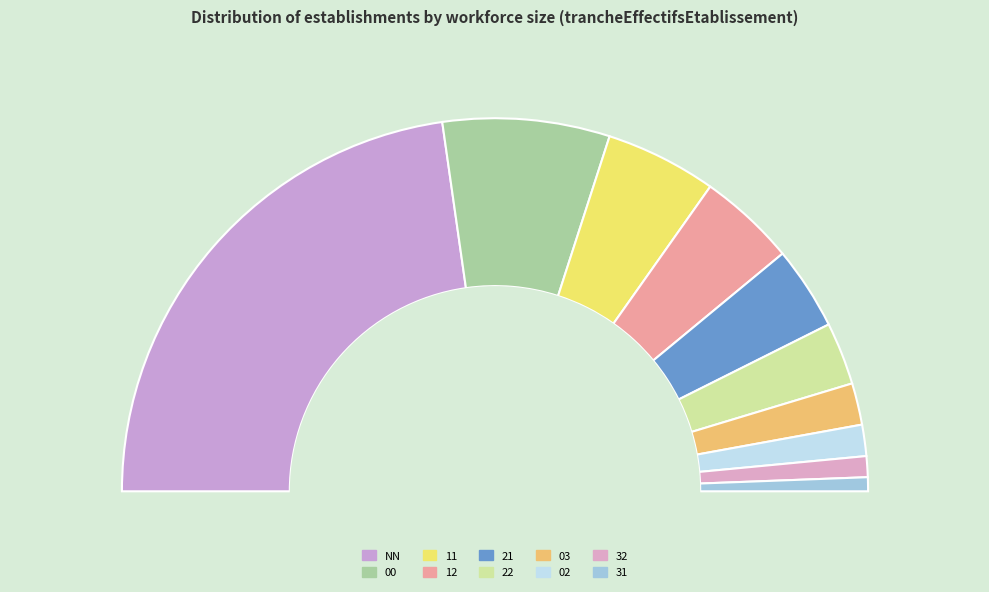

True or false: 00 accounts for 24% of the total.

False